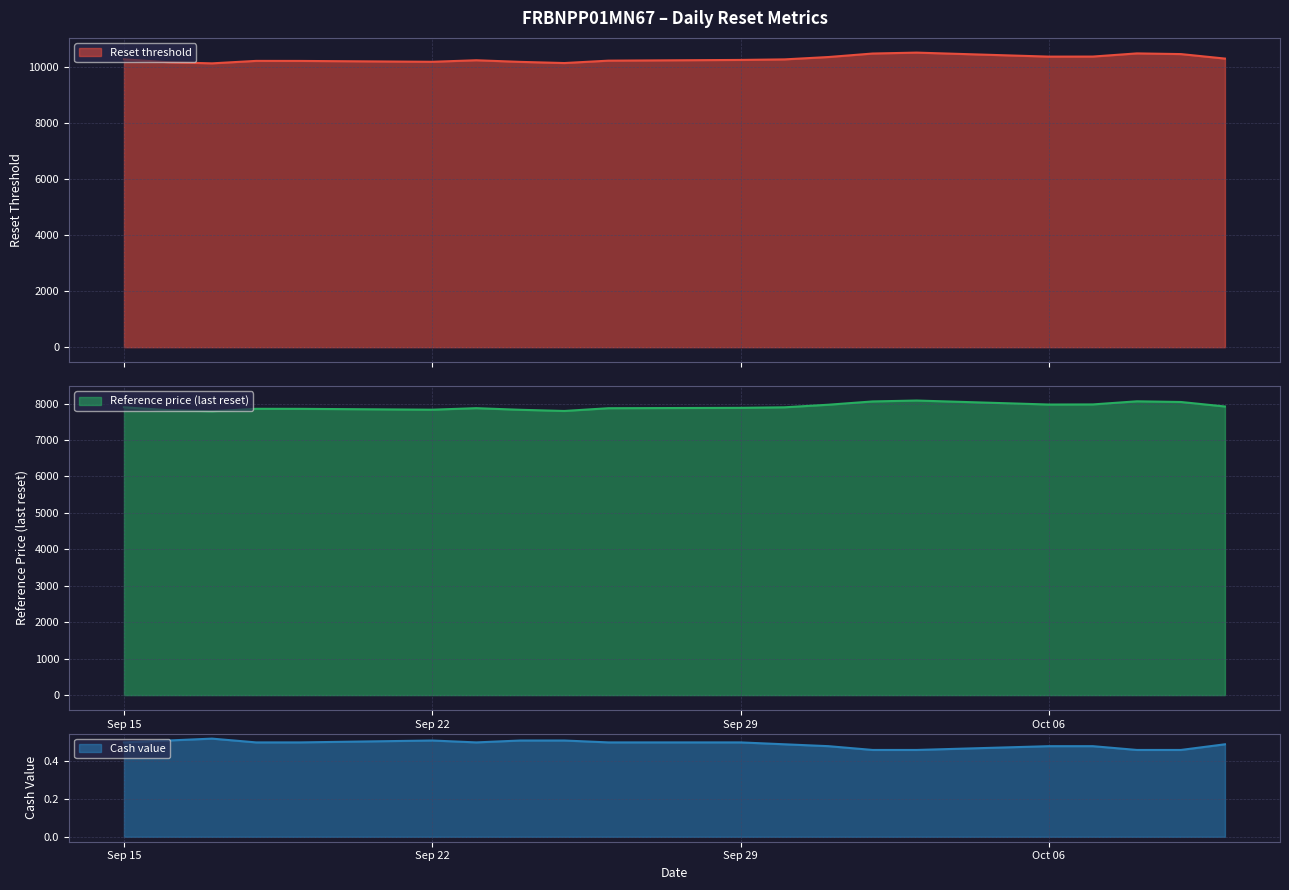

What is the label of the 11th point from the right?

2025-09-26